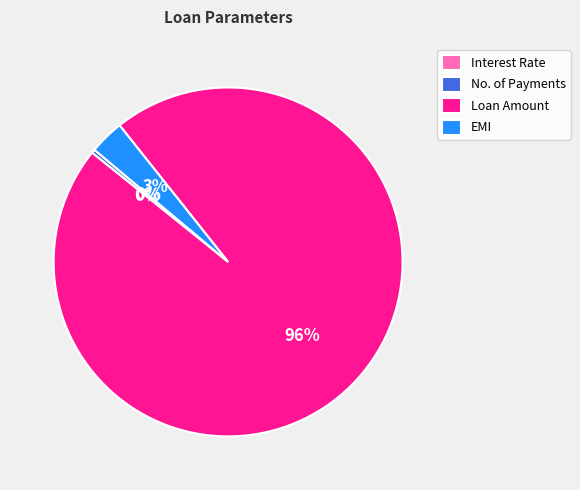

Is it true that No. of Payments is 9% of the pie?

False